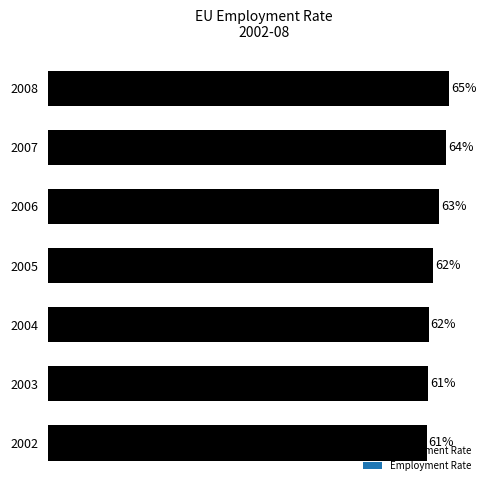

List the labels in order of value, smallest first.

2002, 2003, 2004, 2005, 2006, 2007, 2008